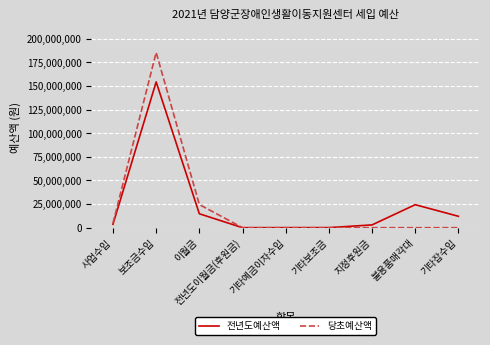

What is the maximum value for 전년도예산액?

154395000